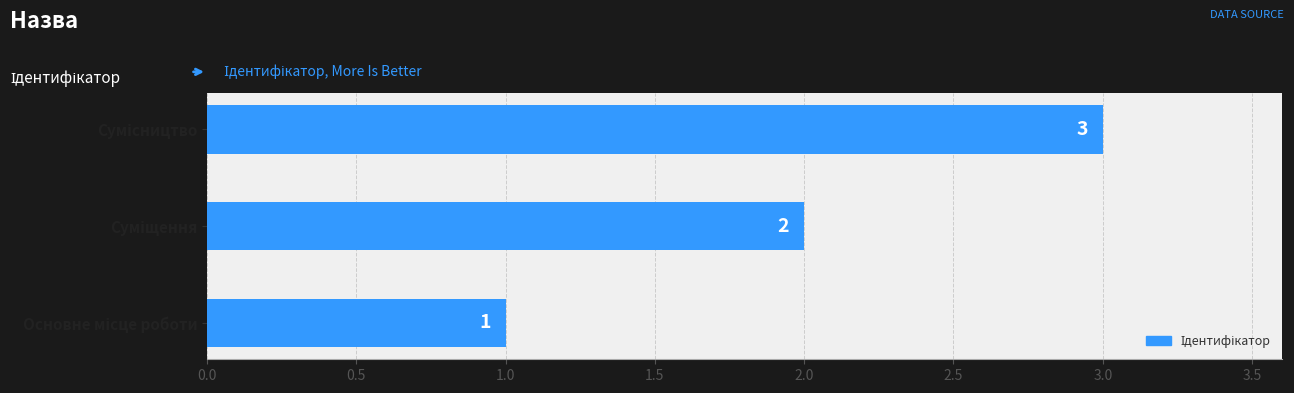

How many values are between 1 and 3?

3